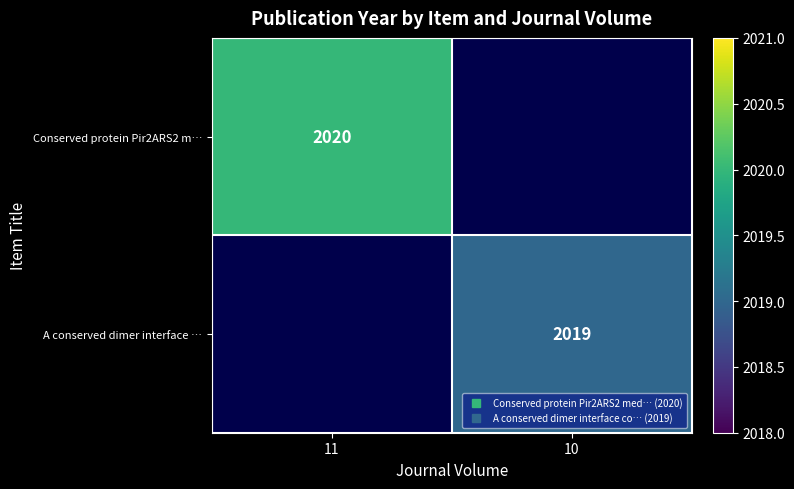

Rank the series at 11 from highest to lowest value.

Conserved protein Pir2ARS2 m…, A conserved dimer interface …